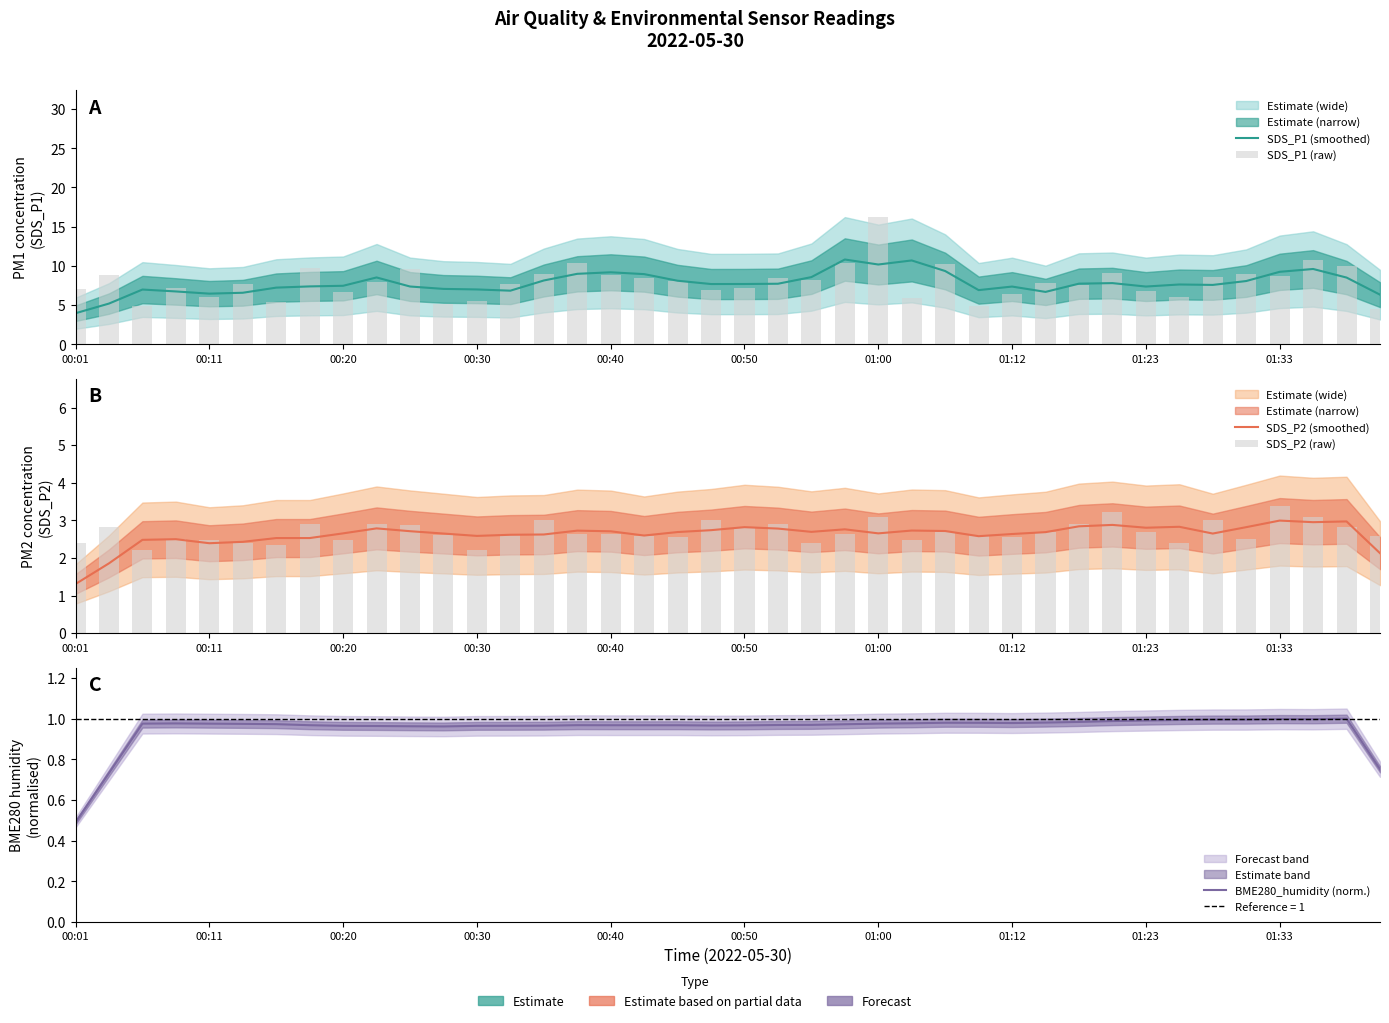

Count the number of categories in the chart.

40